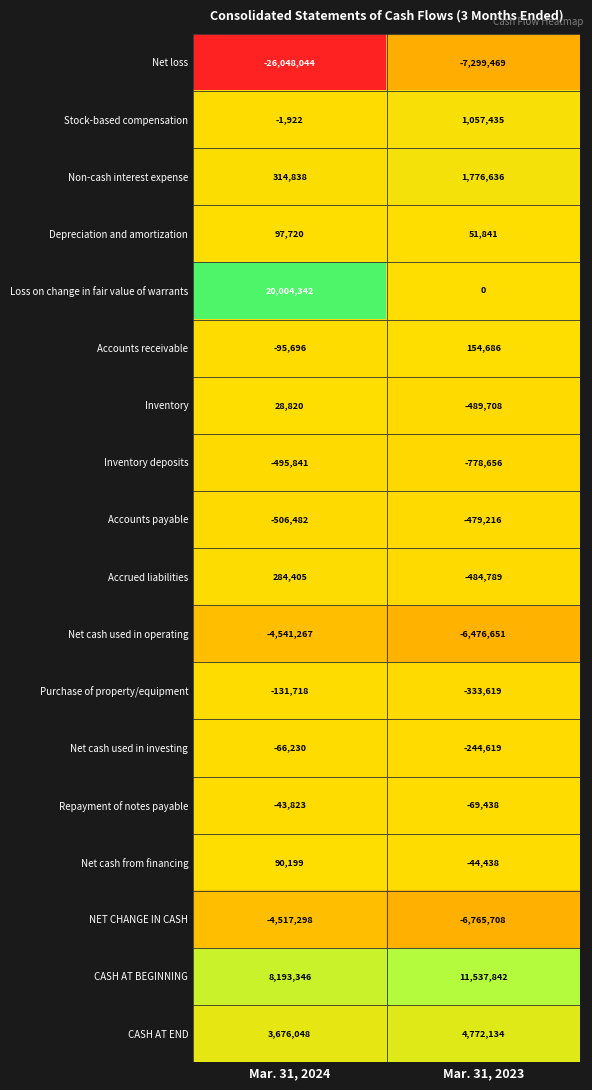

Count the number of data series in this chart.

18